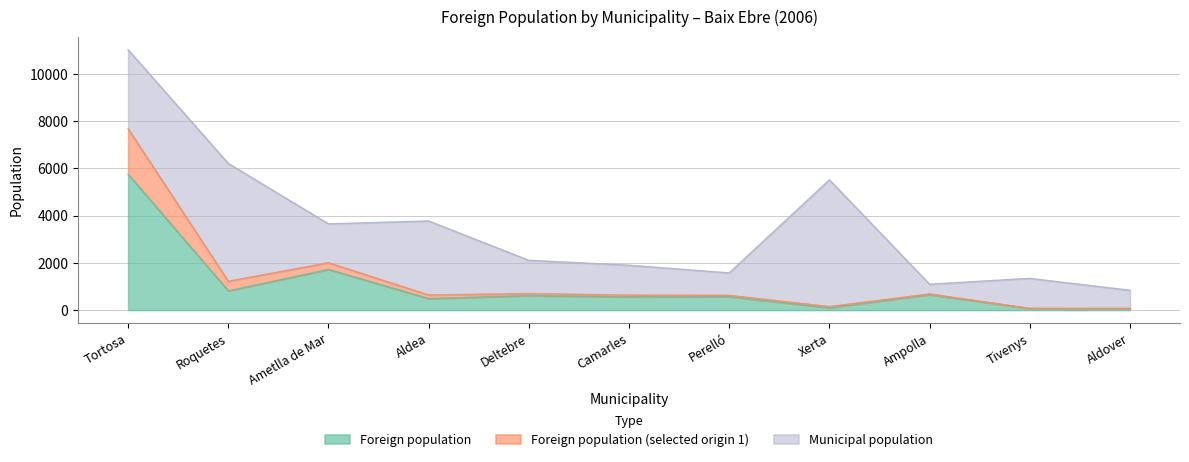

Which category has the lowest value across all series?

Tivenys